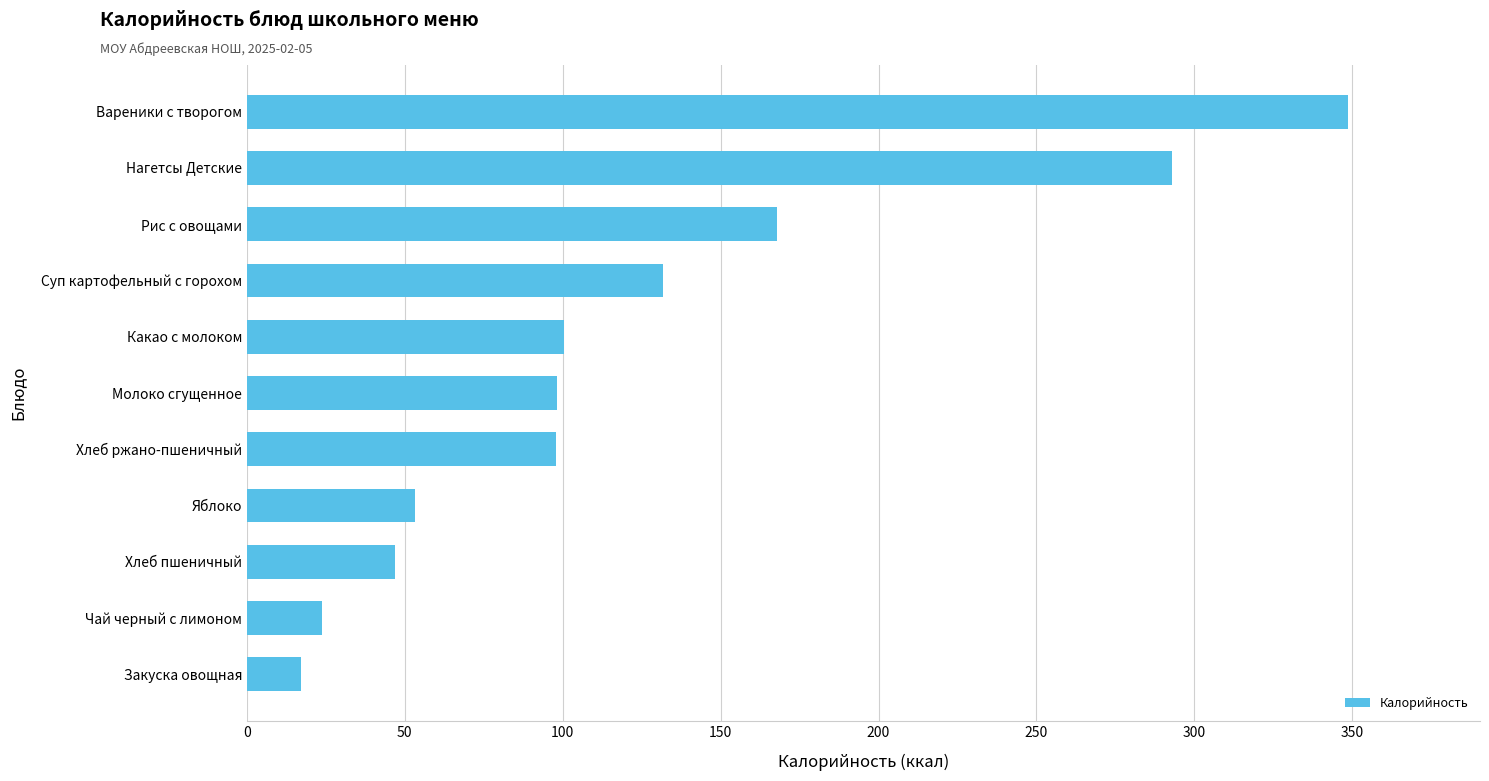

What is the sum of all values?

1378.8